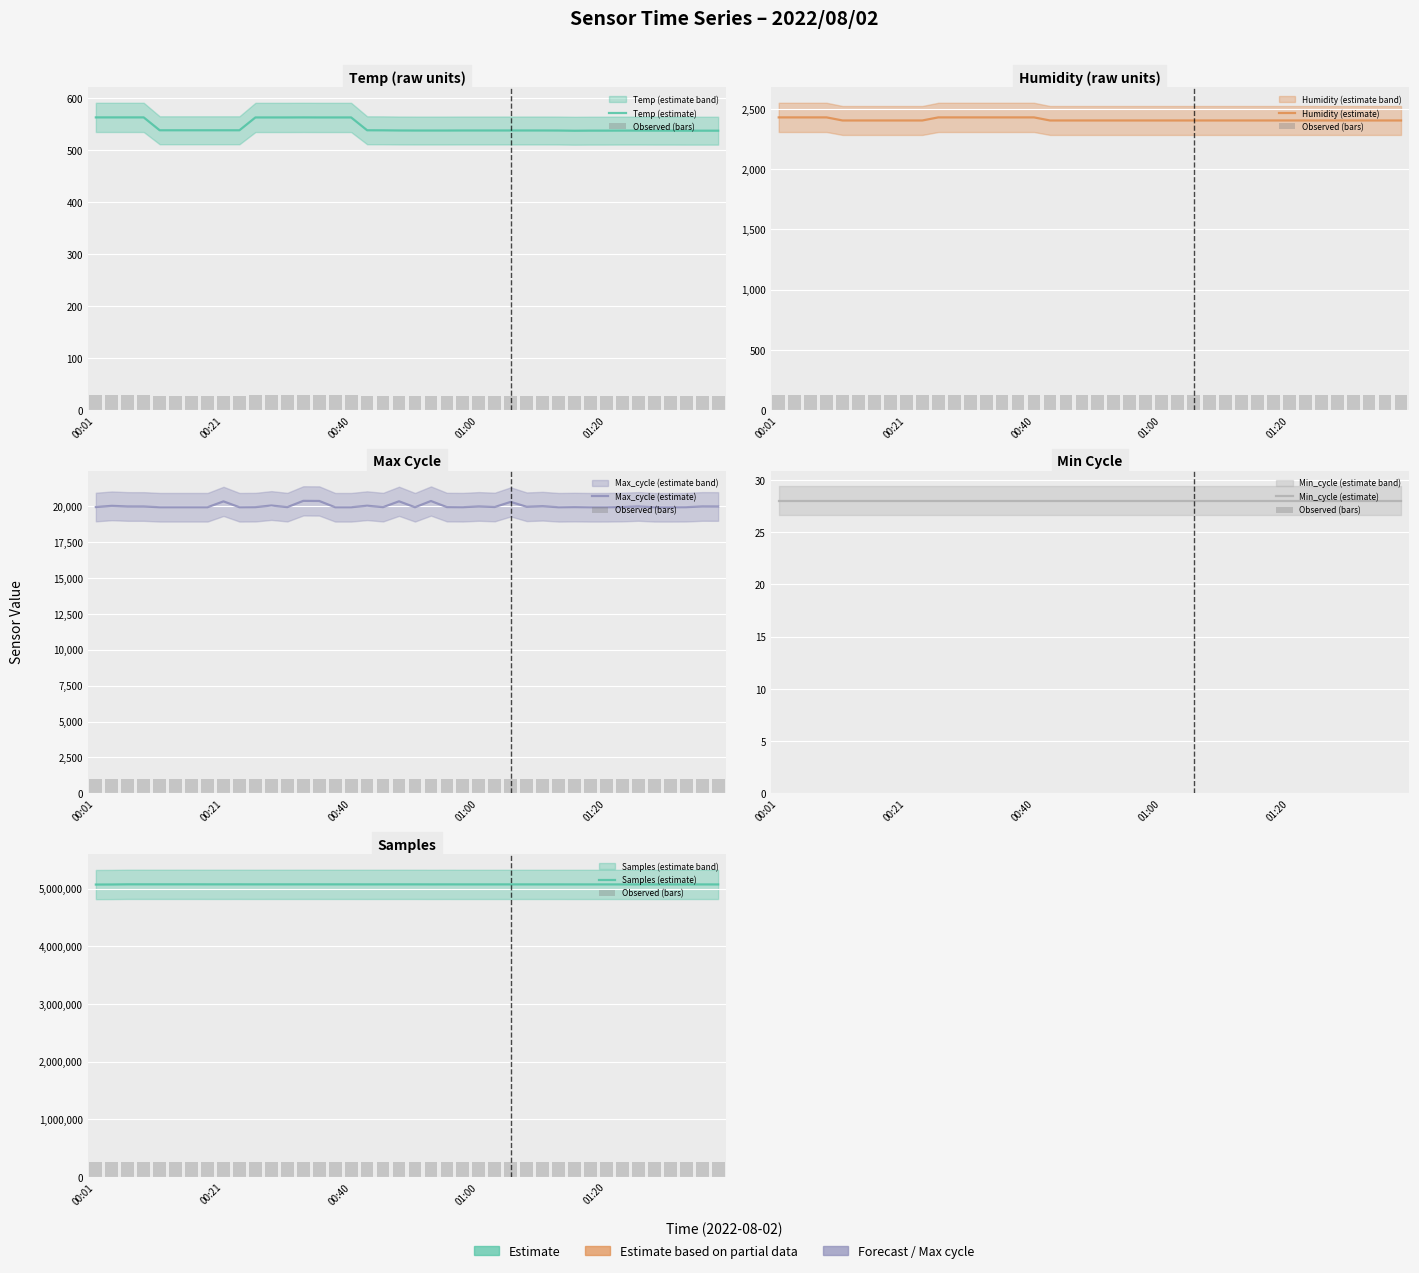

What is the difference between the Max_cycle (estimate) values at 27 and 37?

30.0